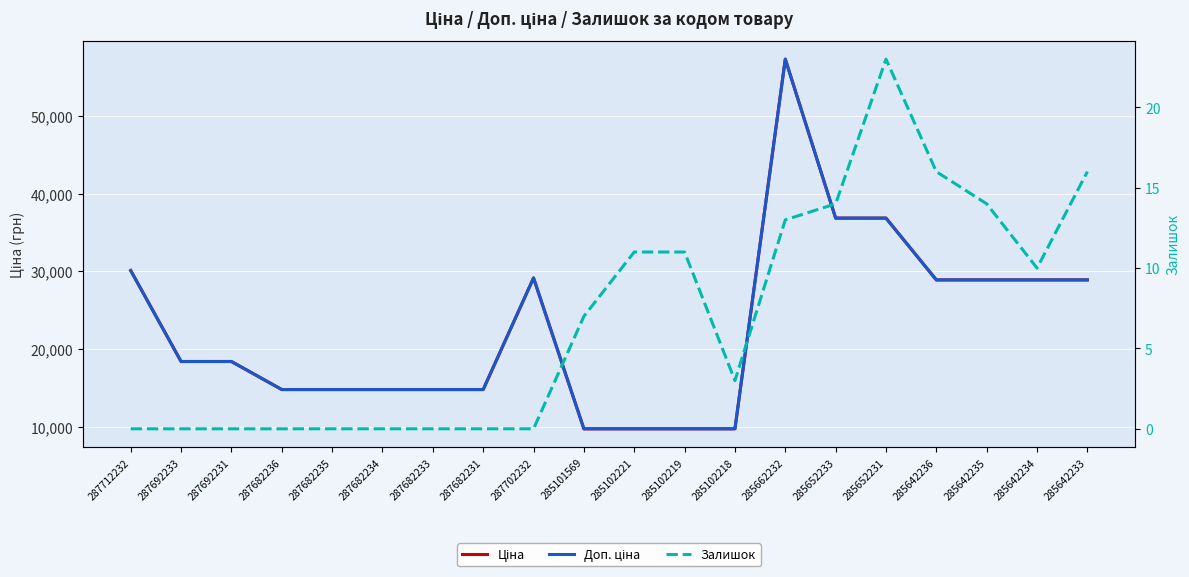

Count the number of categories in the chart.

20